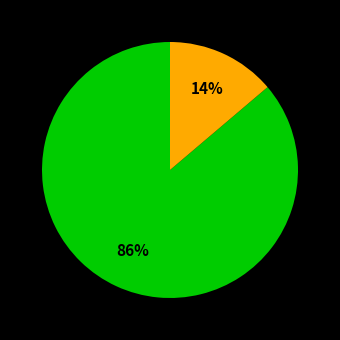

To the nearest percent, what is the average slice percentage?

50%